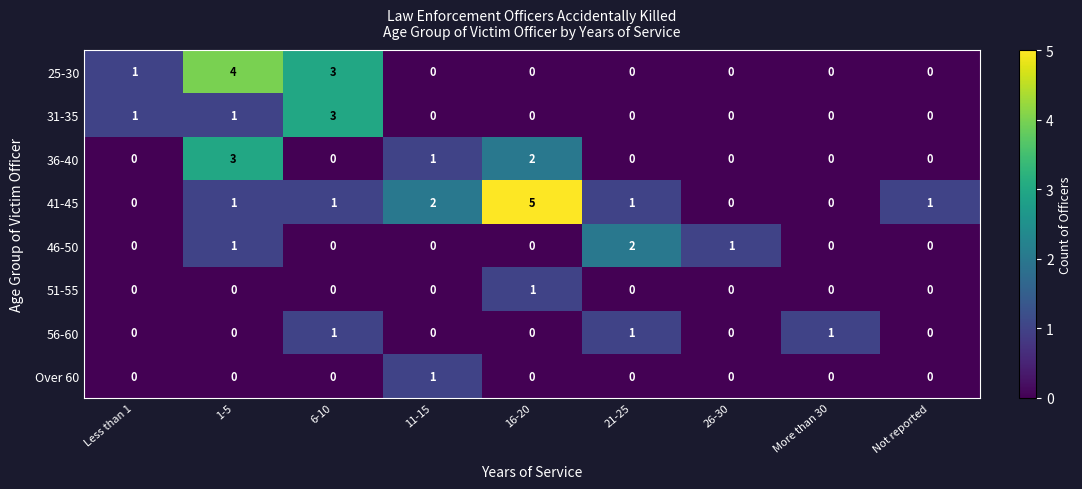

The value of 46-50 at Less than 1 is 0. True or false?

True